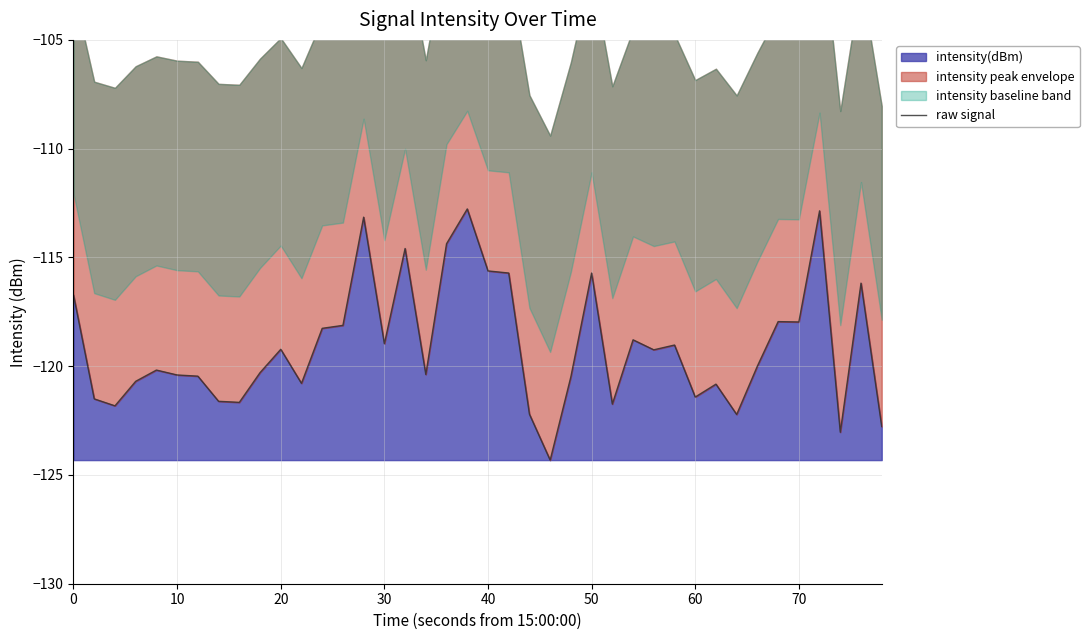

The intensity(dBm) series shows -118.0 at 70. True or false?

True